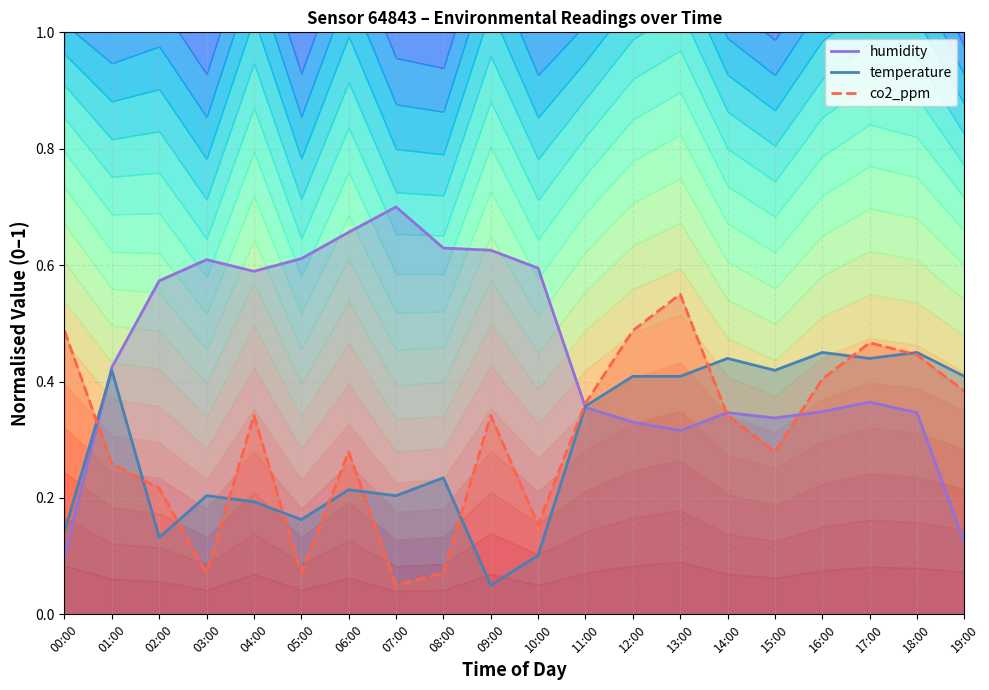

Where is the first local maximum for humidity?

03:00